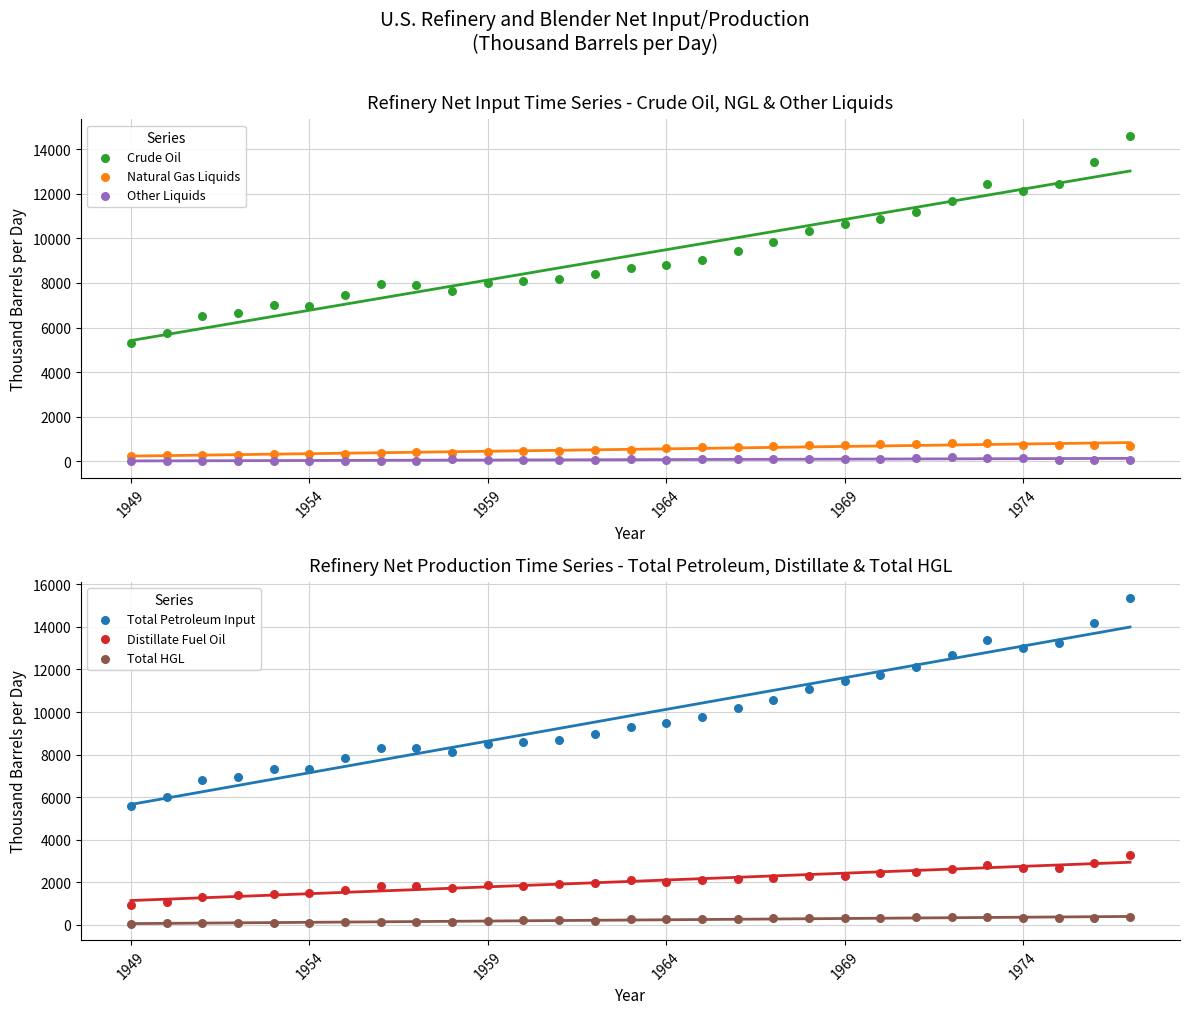

Which series reaches the maximum Y coordinate?

Total Petroleum Input